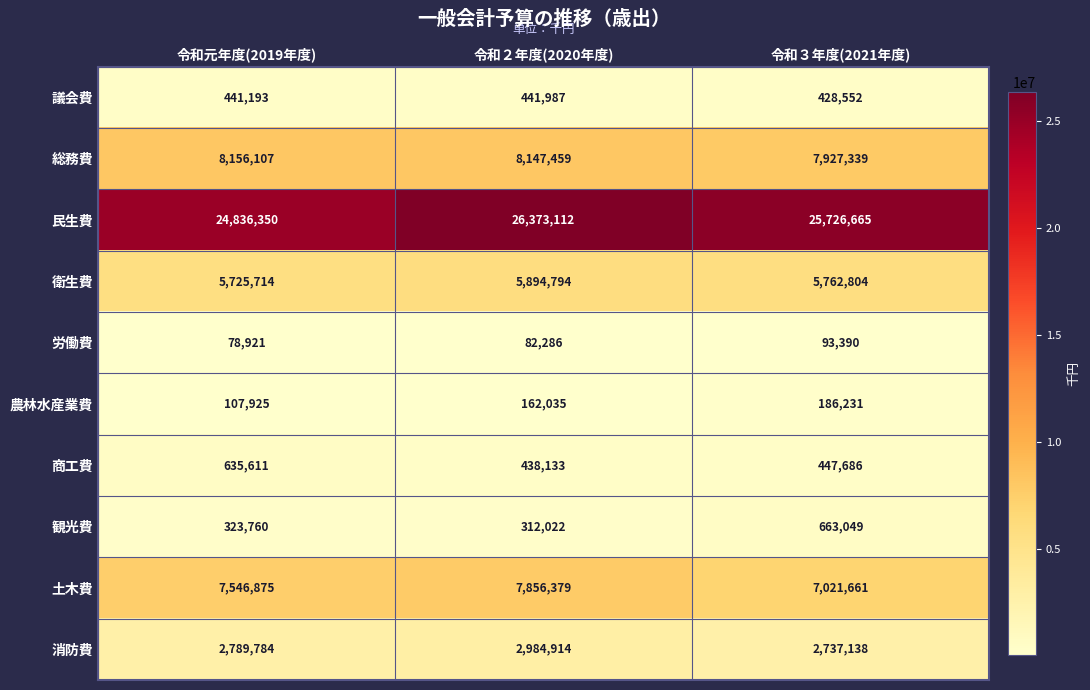

What is the difference between the maximum and minimum values in the 労働費 series?

14469